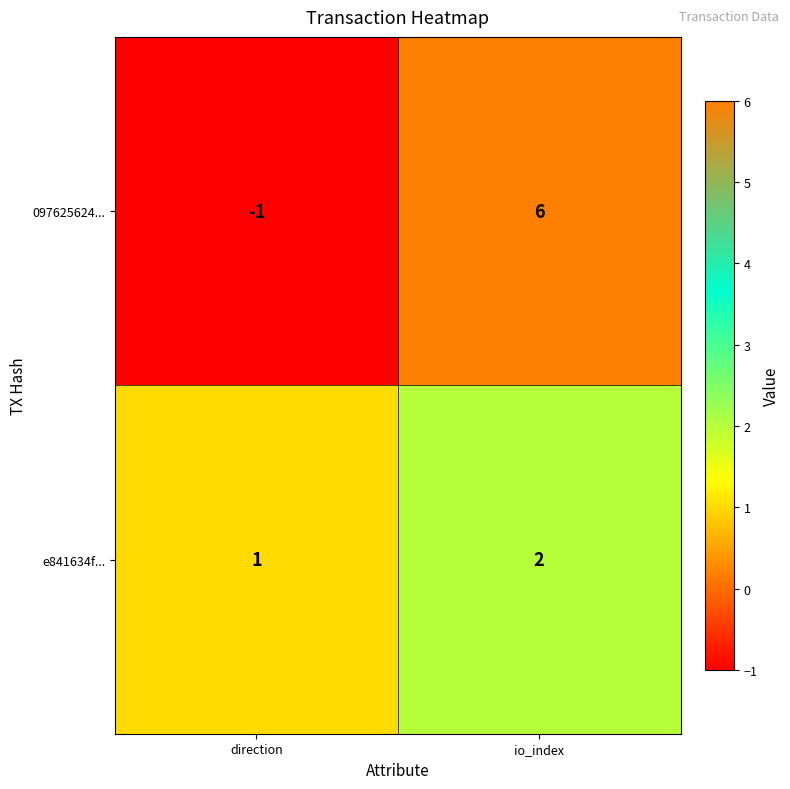

What is the greatest value displayed?

6